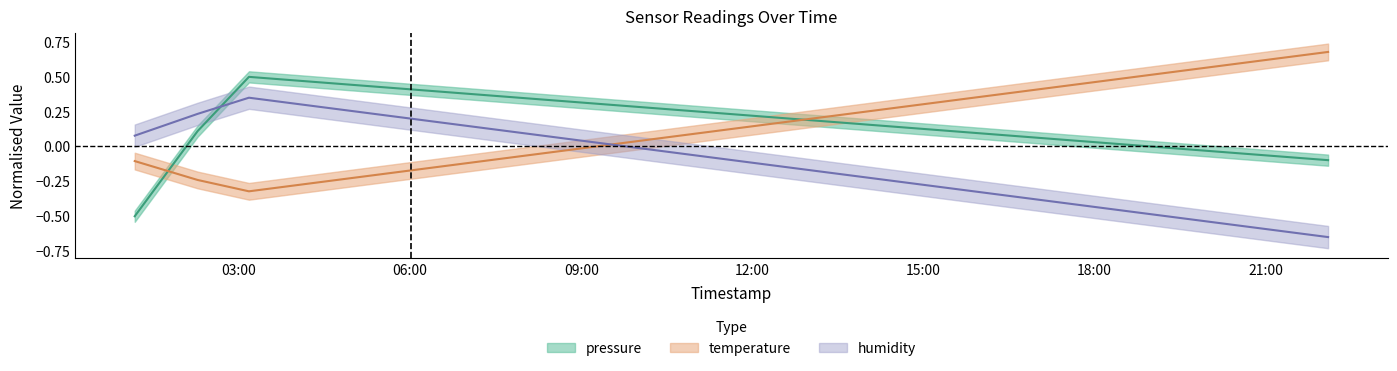

True or false: pressure and humidity cross at least once.

True